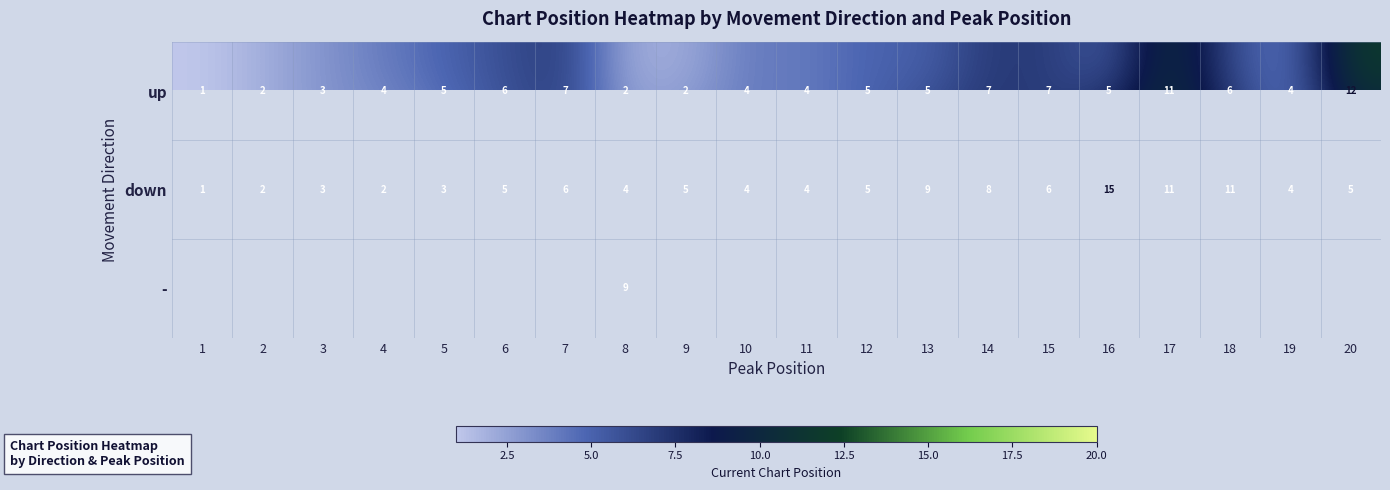

What is the highest value of the up series?

12